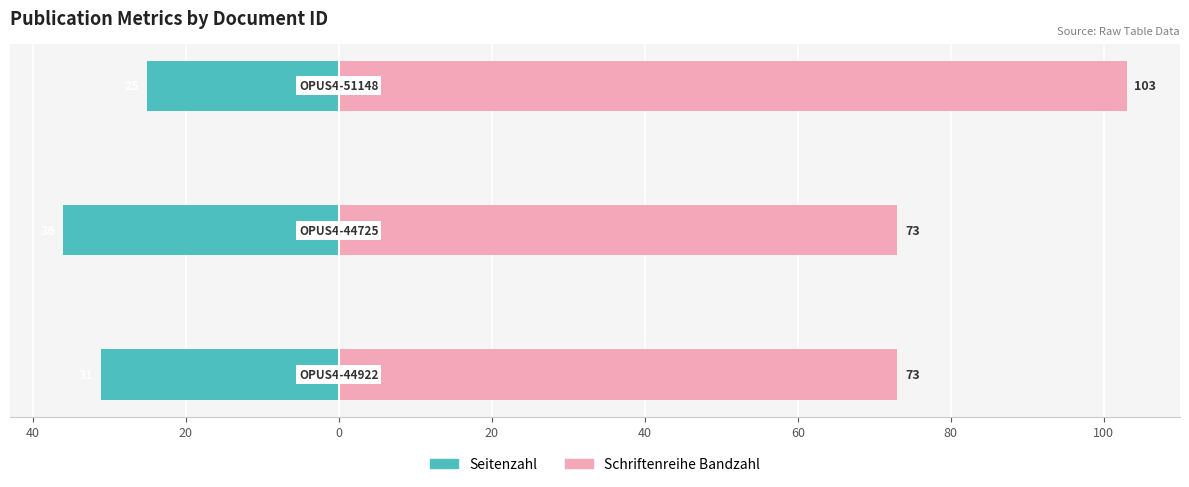

Which has a higher value, 60 or 20?

20